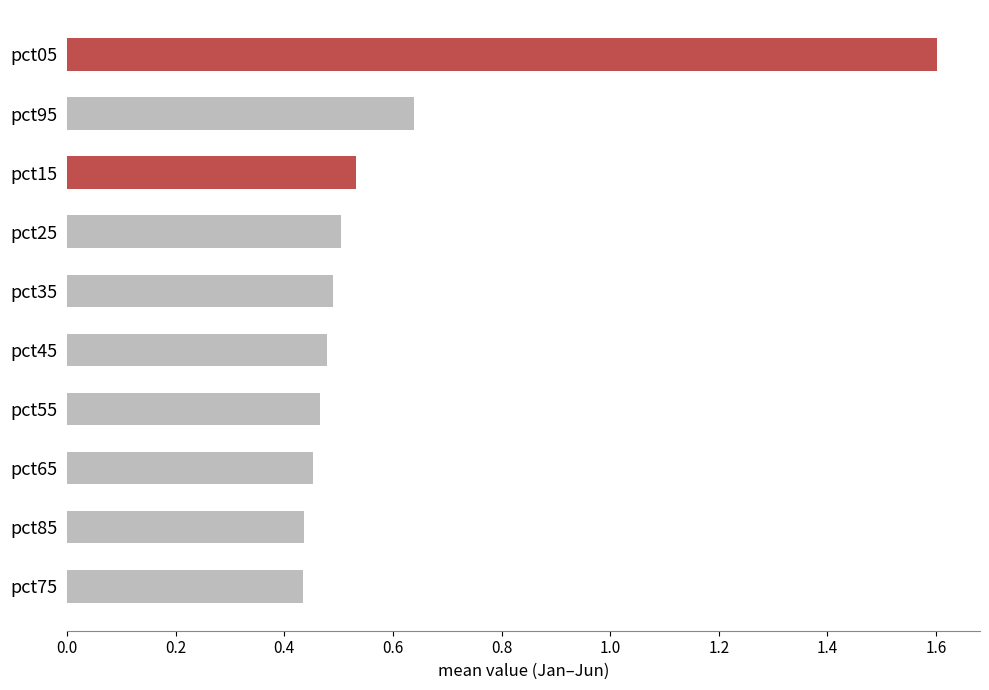

What value does the data have at pct05?

1.6